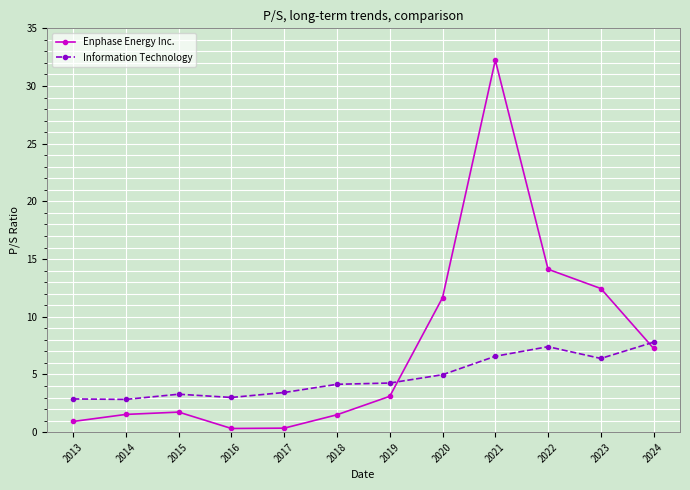

What is the sum of the Information Technology values at 2021 and 2023?

13.0